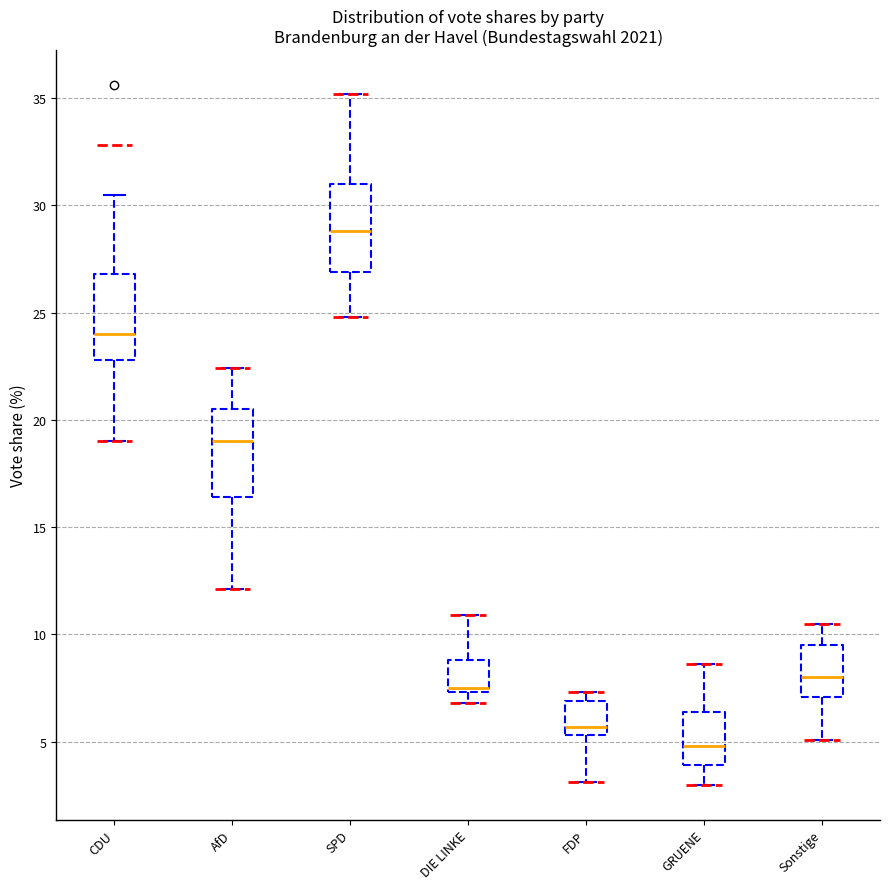

Reading left to right, read every box against the y-axis: the position of its median line, the range the box covers, and the ends of its whiskers. The values are not printed on the chart, so give them approximately, as read against the axis.

CDU: median 24.0, box 23.0 to 27.0, whiskers 19.0 to 30.5
AfD: median 19.0, box 16.5 to 20.5, whiskers 12.0 to 22.5
SPD: median 29.0, box 27.0 to 31.0, whiskers 25.0 to 35.0
DIE LINKE: median 7.5 (just above the box's lower edge), box 7.5 to 9.0, whiskers 7.0 to 11.0
FDP: median 5.5 (just above the box's lower edge), box 5.5 to 7.0, whiskers 3.0 to 7.5
GRUENE: median 5.0, box 4.0 to 6.5, whiskers 3.0 to 8.5
Sonstige: median 8.0, box 7.0 to 9.5, whiskers 5.0 to 10.5